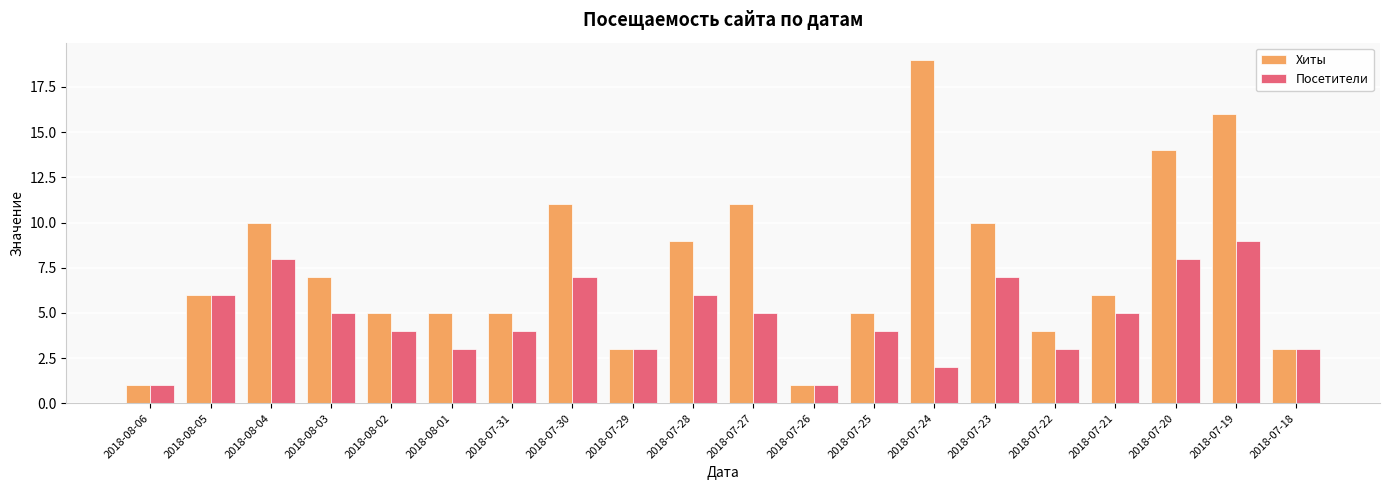

What is the label of the 16th bar from the left?

2018-07-22